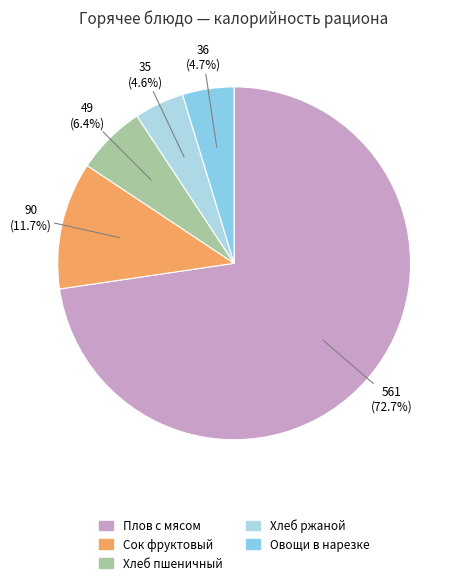

How many slices are in this pie chart?

5